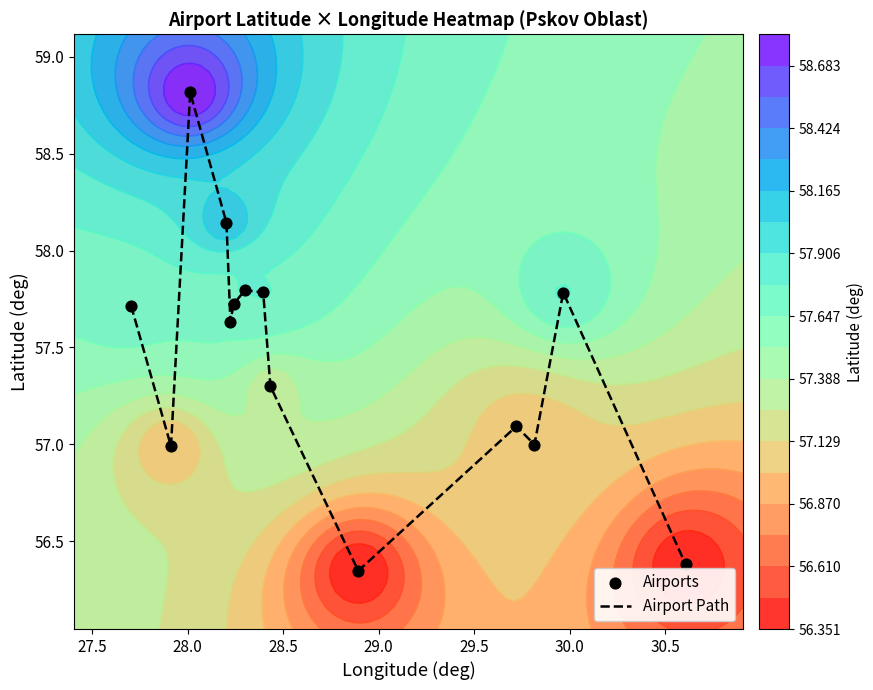

What is the highest value of the Airport Path series?

58.8